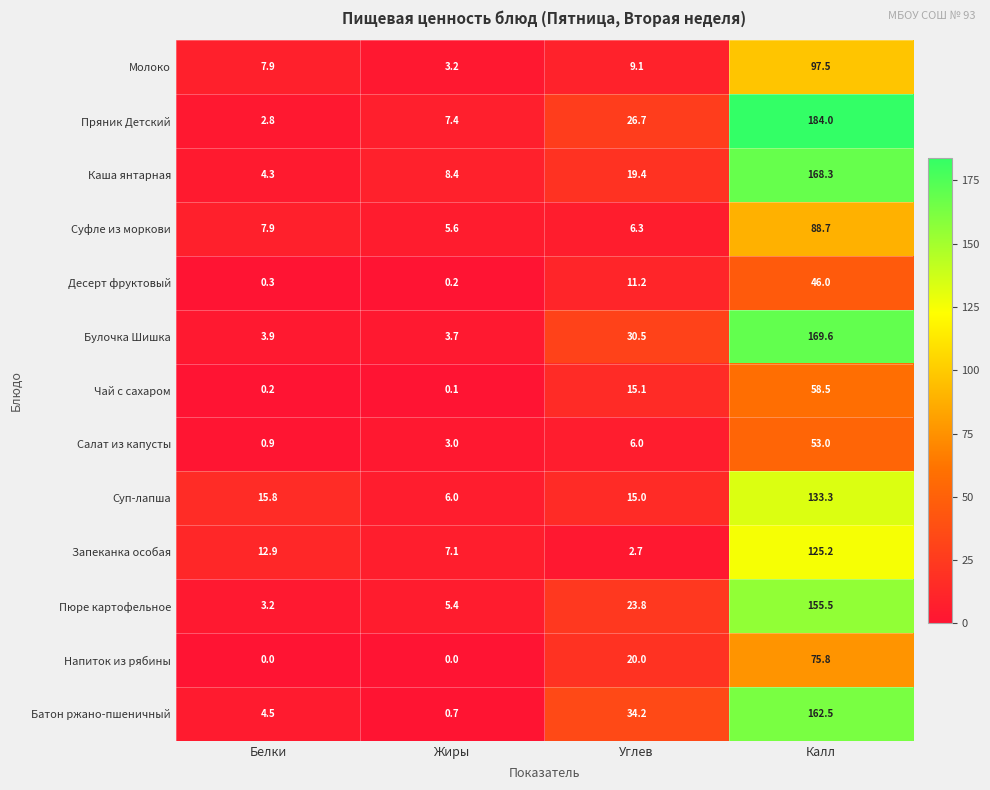

The Напиток из рябины series shows 0.0 at Белки. True or false?

True